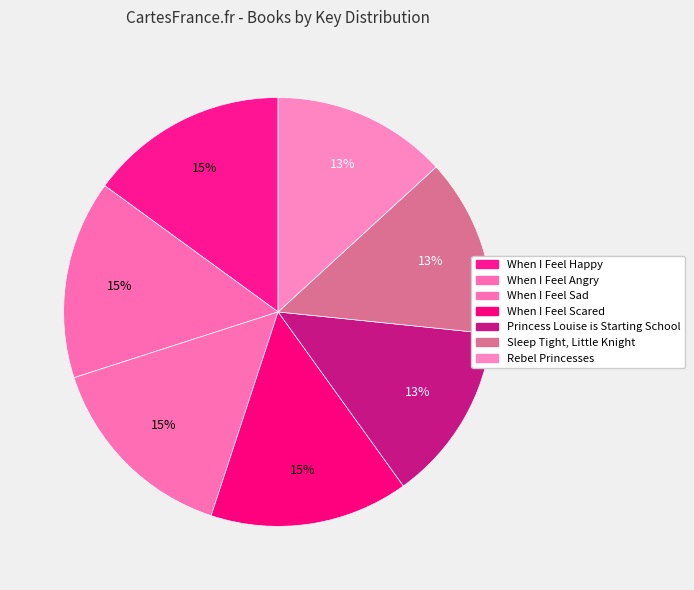

What percentage is the Rebel Princesses slice, to the nearest percent?

13%